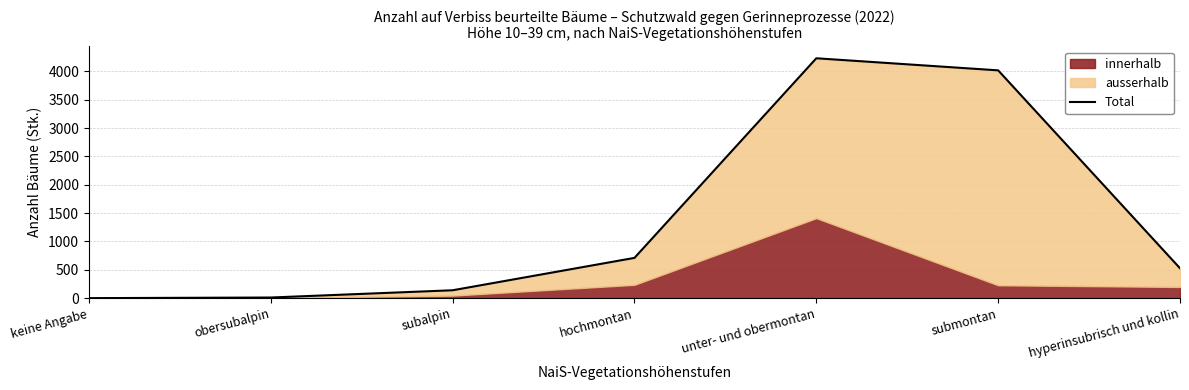

What is the value of the 4th point from the left?

710